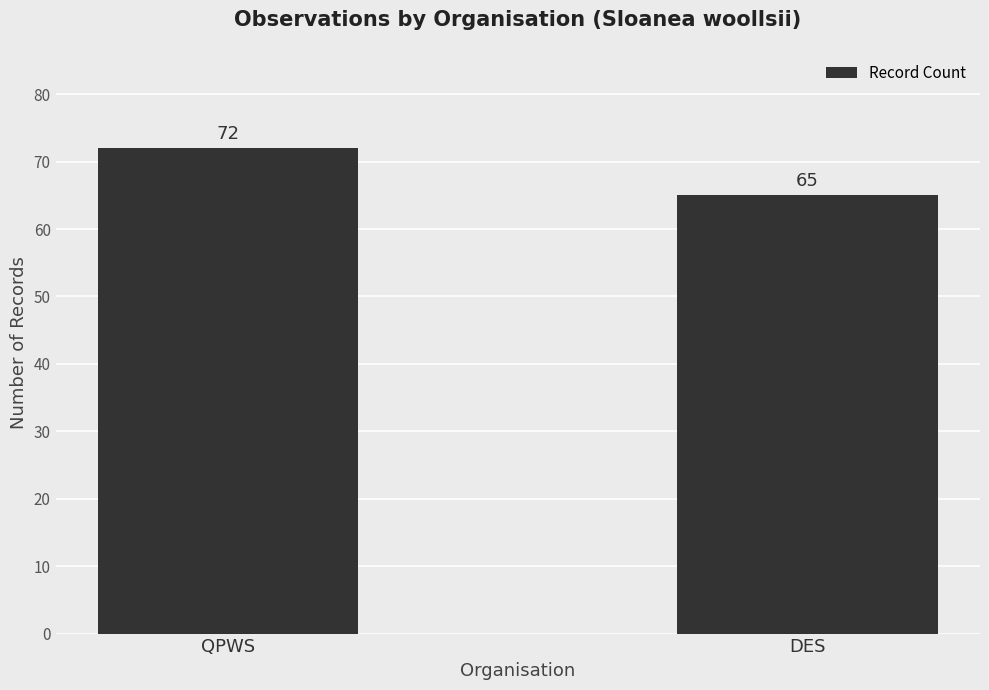

Reading left to right, what are all the values shown in this chart?

QPWS=72	DES=65